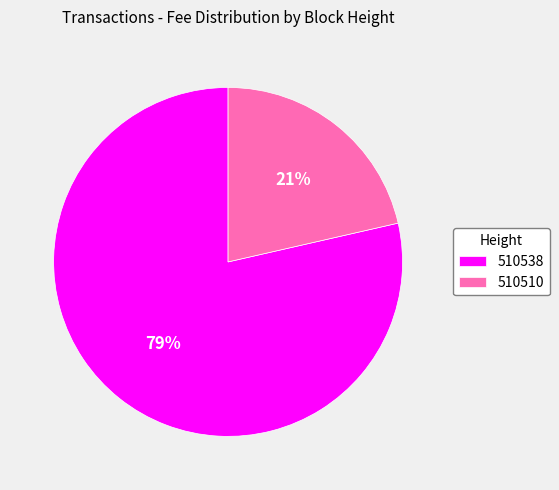

The 510510 slice represents 8% of the pie. True or false?

False